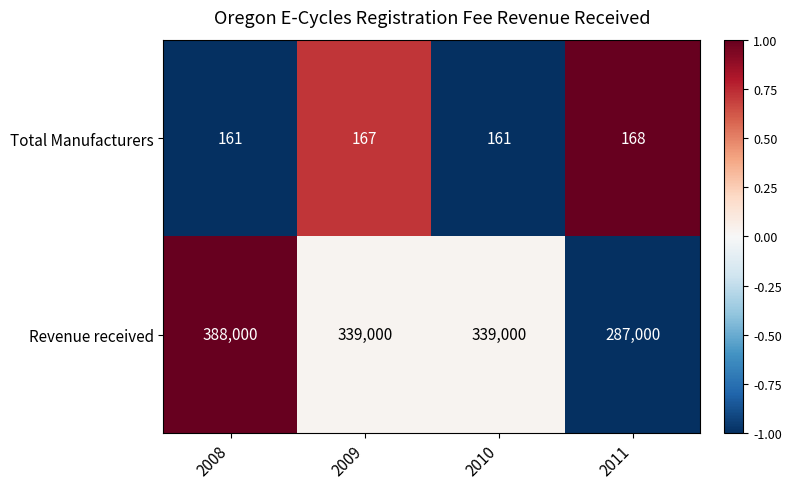

At which category is the sum across all series the highest?

2008